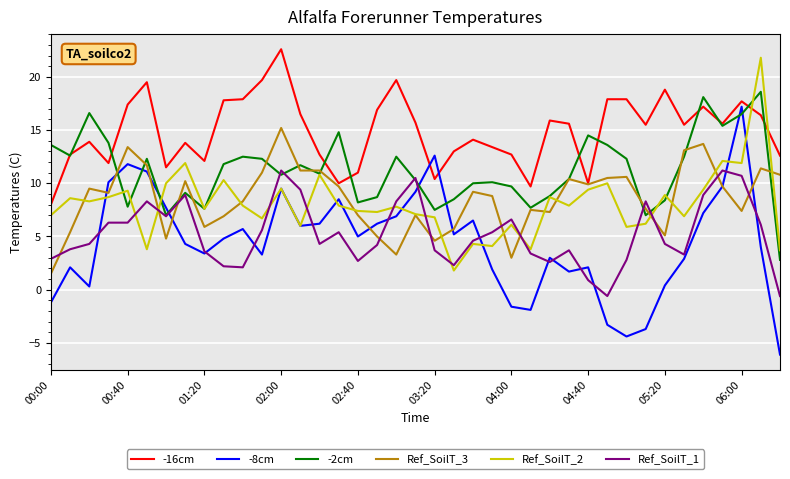

What are all the series names shown in the legend?

-16cm, -8cm, -2cm, Ref_SoilT_3, Ref_SoilT_2, Ref_SoilT_1